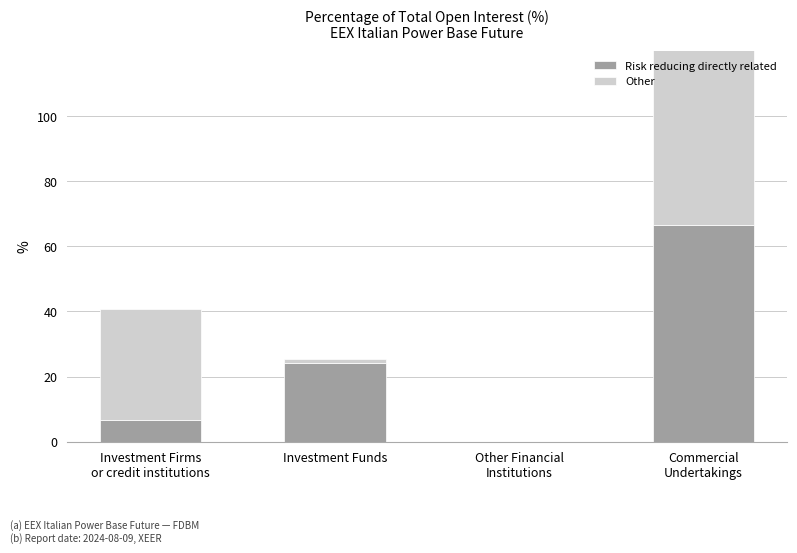

Which has a higher value, Commercial
Undertakings or Other Financial
Institutions?

Commercial
Undertakings